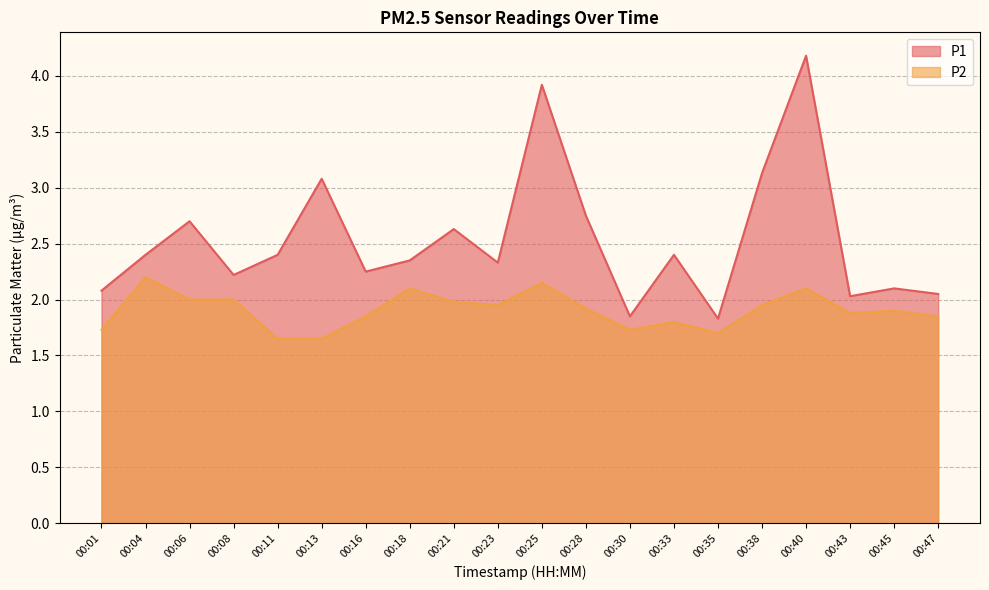

Where is P2 nearest to the value 1?

00:11